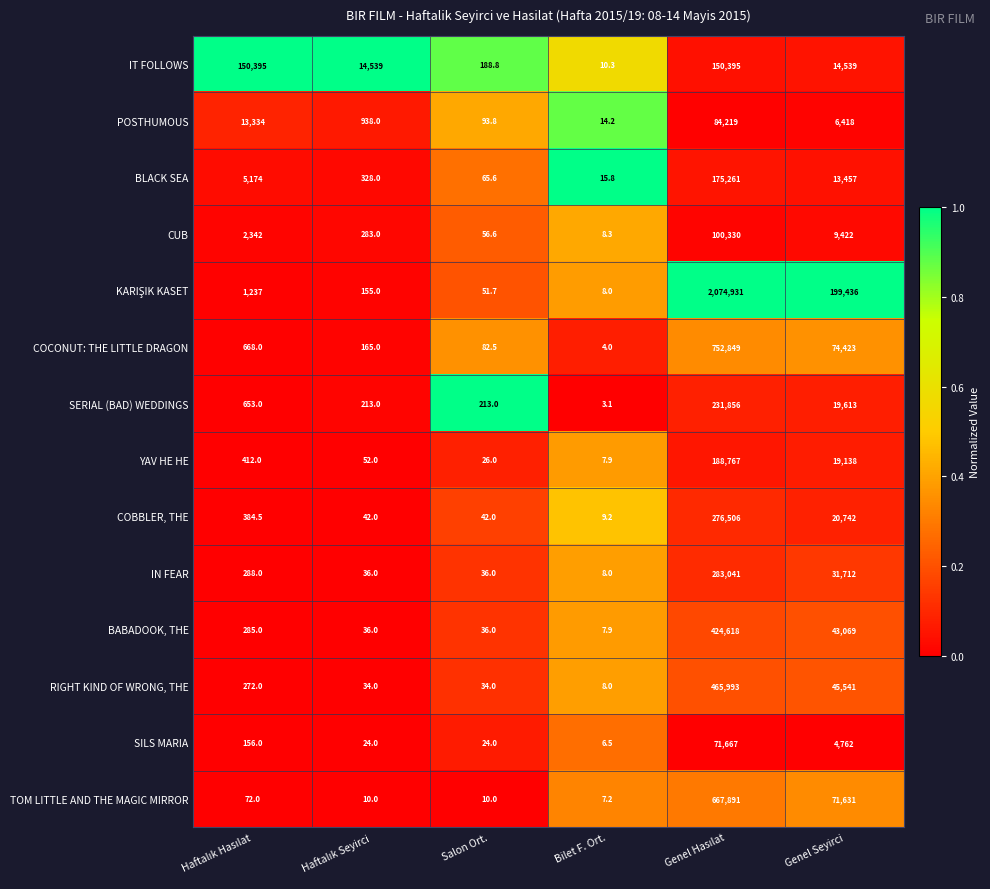

What is the total value across all series at Genel Seyirci?

573903.0